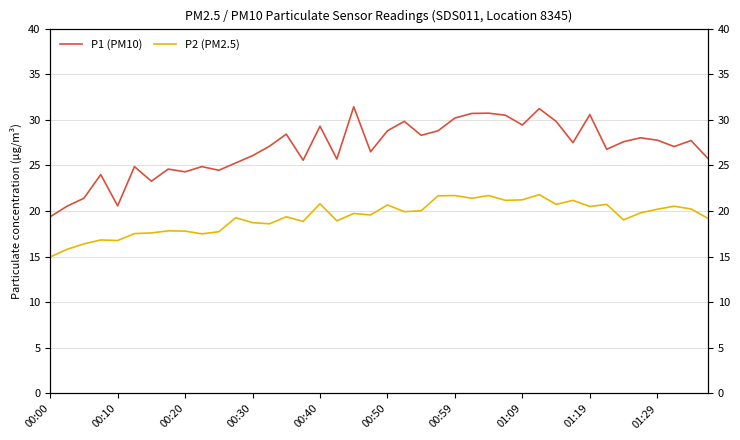

The value of P2 (PM2.5) at 22 is 20.0. True or false?

True